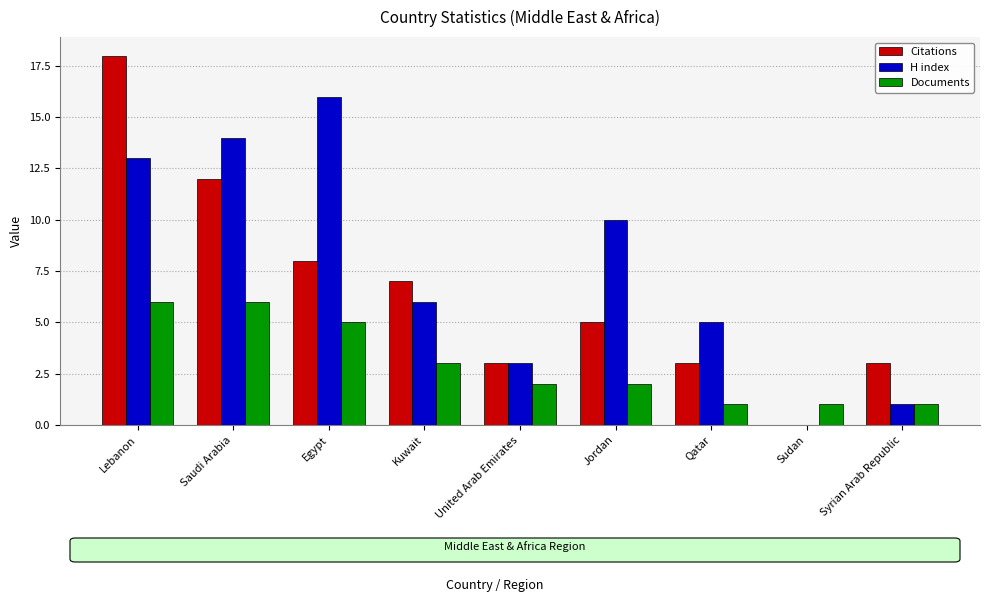

Which series has the widest spread of values?

Citations